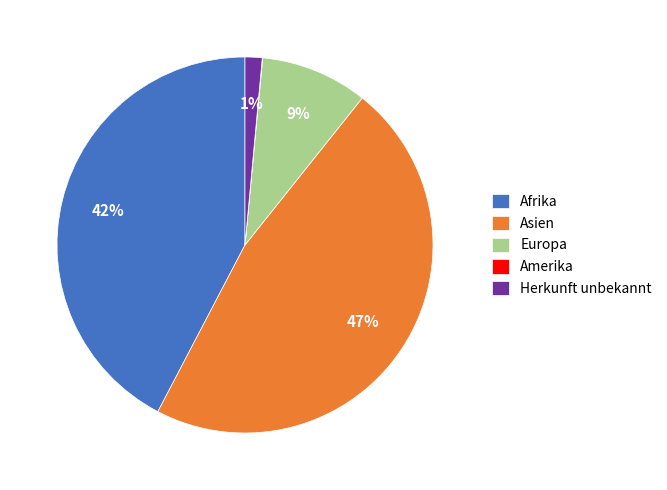

To the nearest percent, what is the average slice percentage?

20%